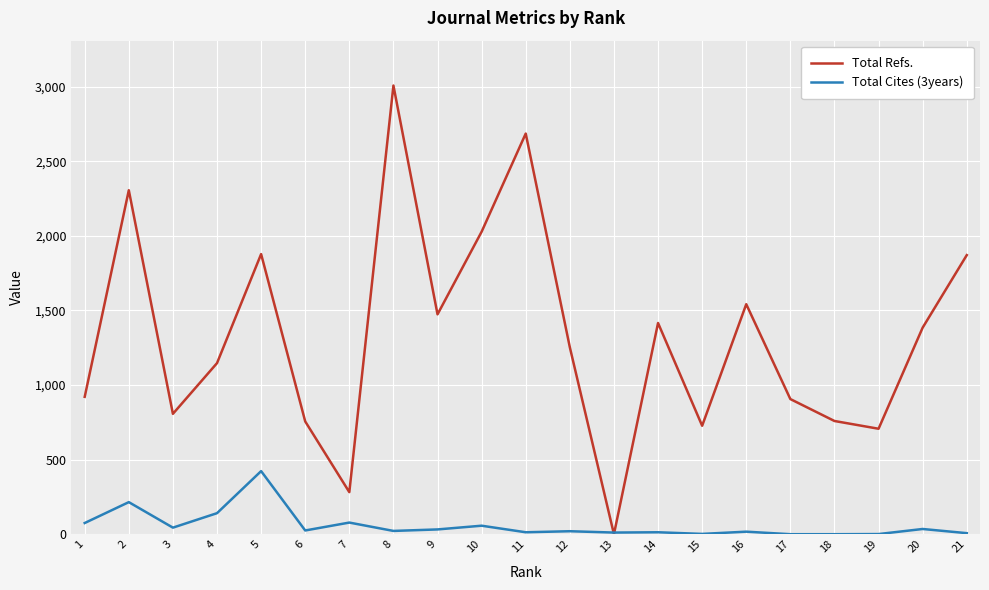

Which series has the widest spread of values?

Total Refs.